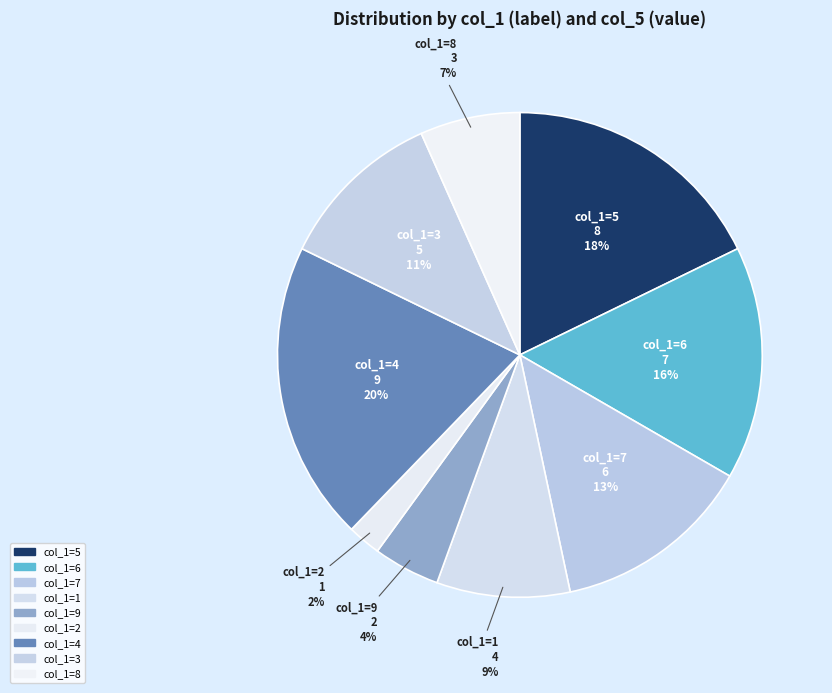

Is there any slice that represents more than half of the pie?

No